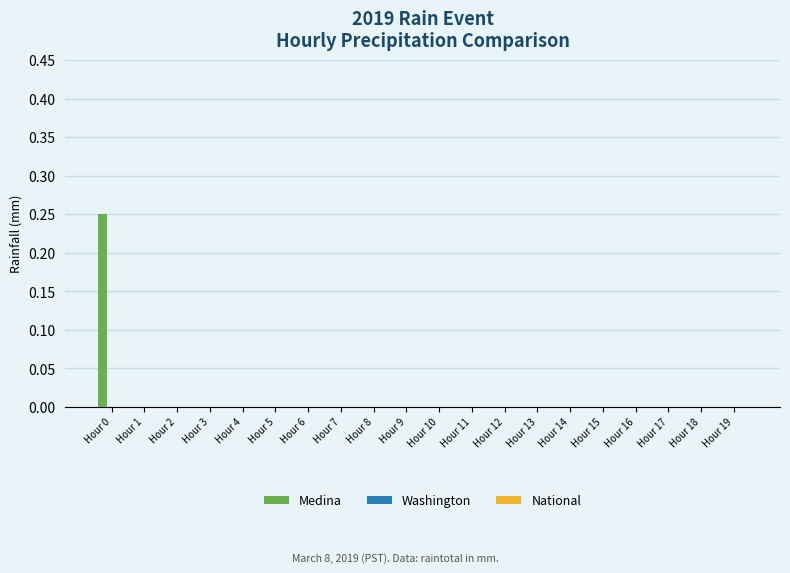

Count the number of categories in the chart.

20